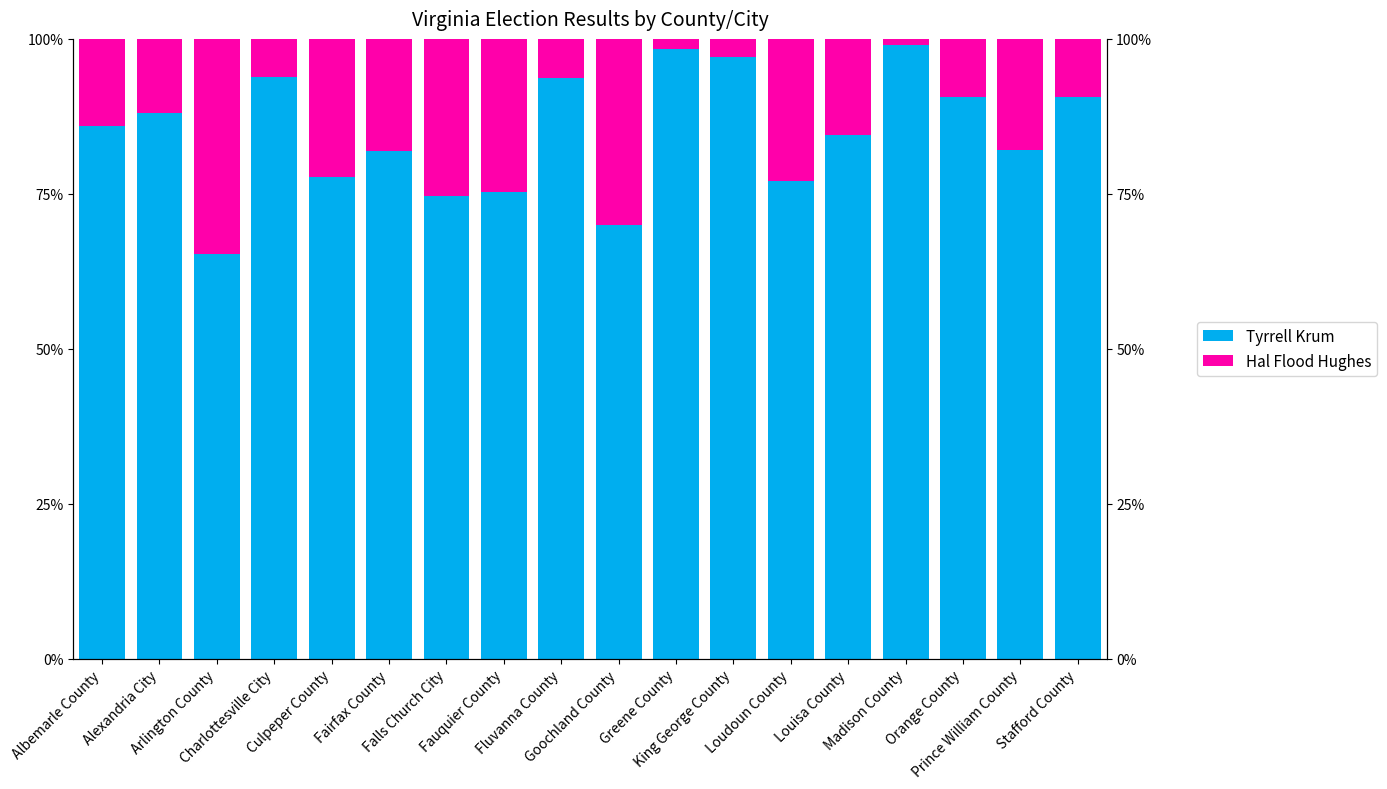

What is the minimum value for Tyrrell Krum?

65.2